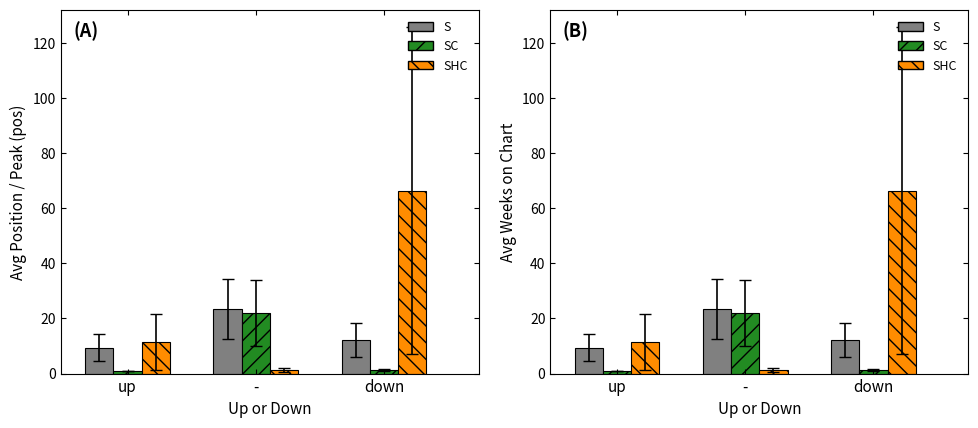

What is the difference between the maximum and minimum values in the SHC series?

65.2